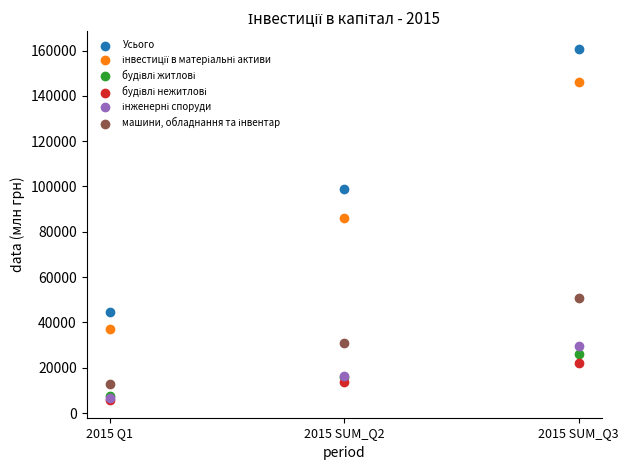

In the Усього series, what Y value is closest to 102732?

98724.6